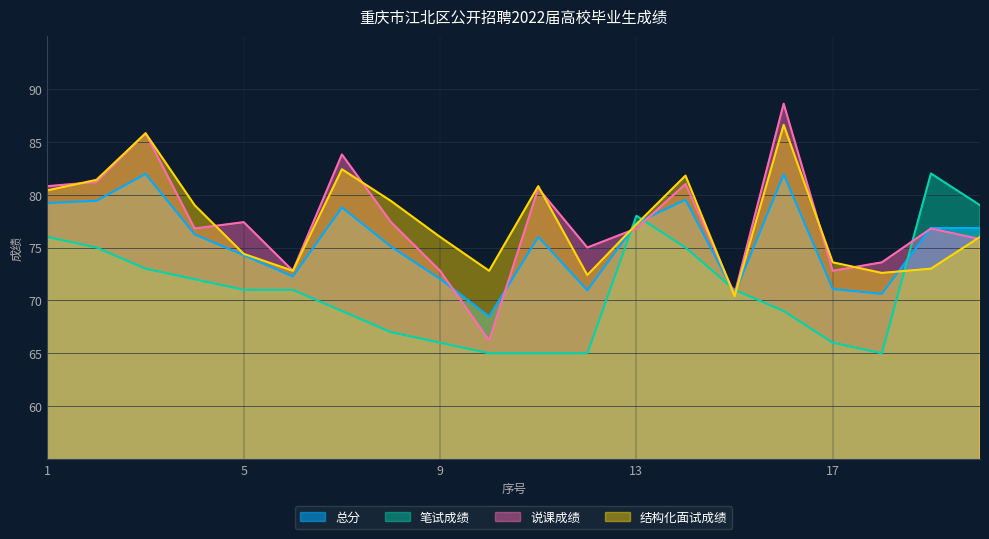

Which category has the highest value in the 结构化面试成绩 series?

16